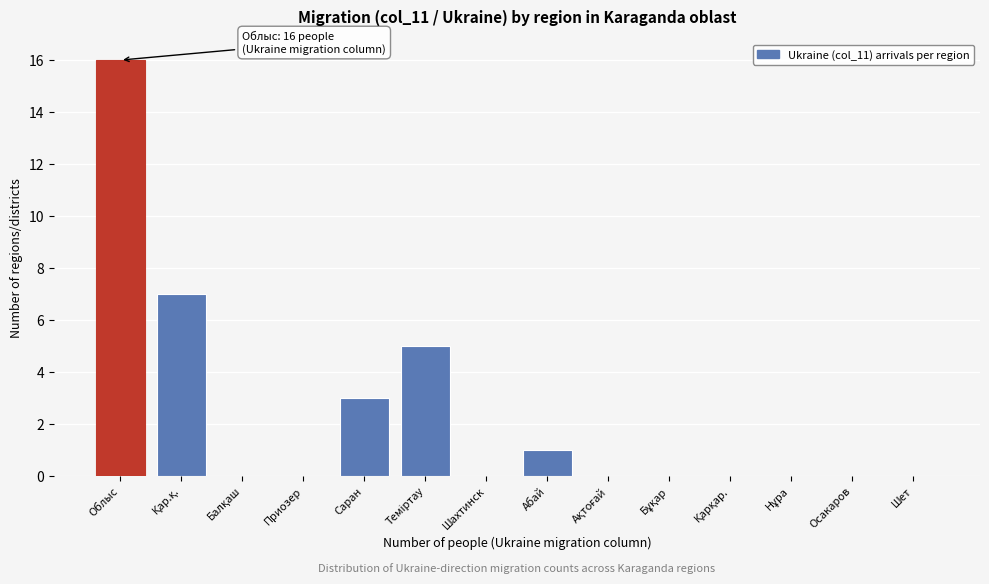

What is the sum of the values at Облыс and Осакаров?

16